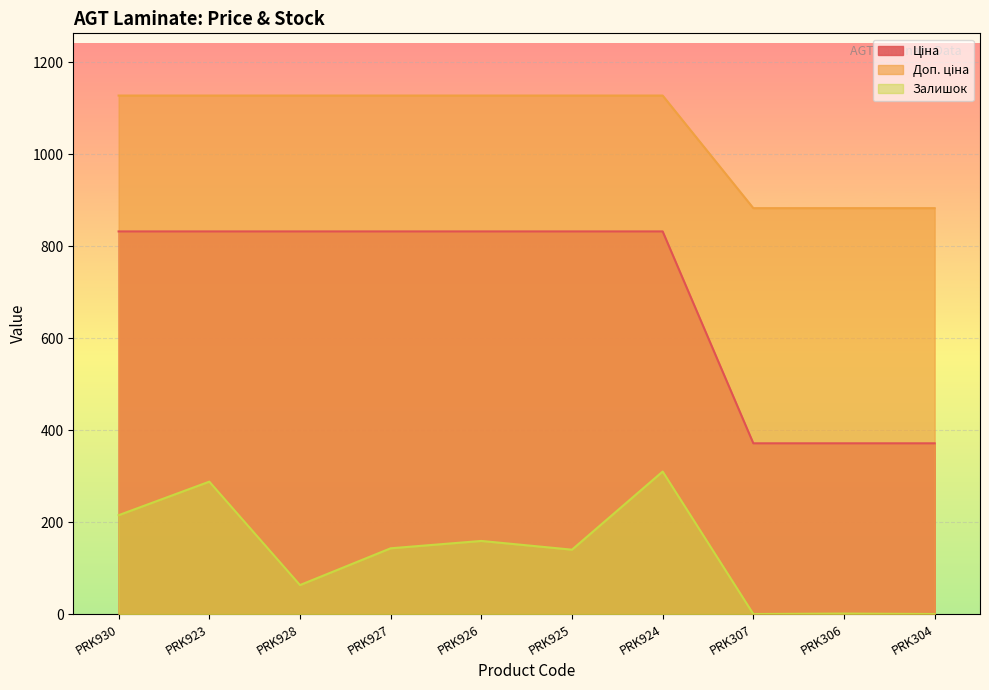

What are all the series names shown in the legend?

Ціна, Доп. ціна, Залишок